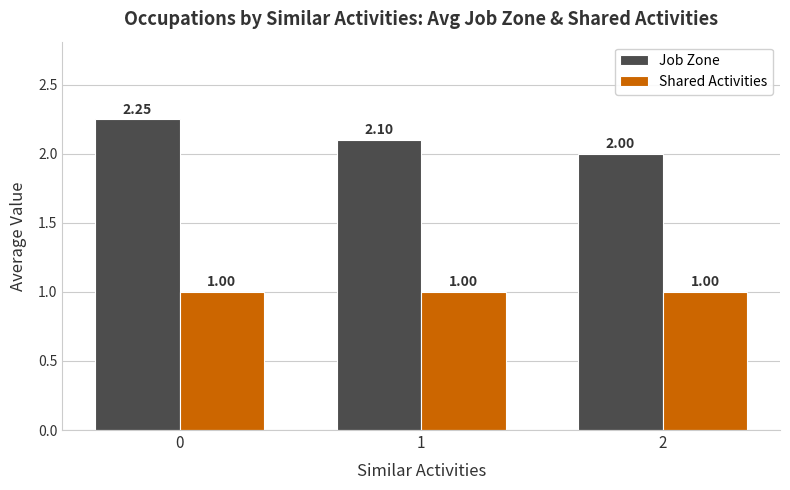

What is the value of the Shared Activities bar at the 1st from the left?

1.0